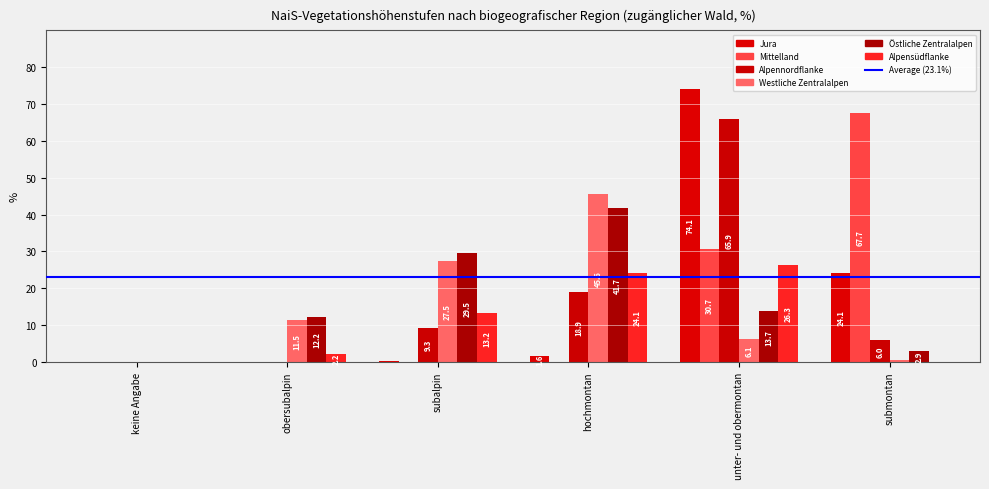

What is the label of the 5th bar from the right?

obersubalpin